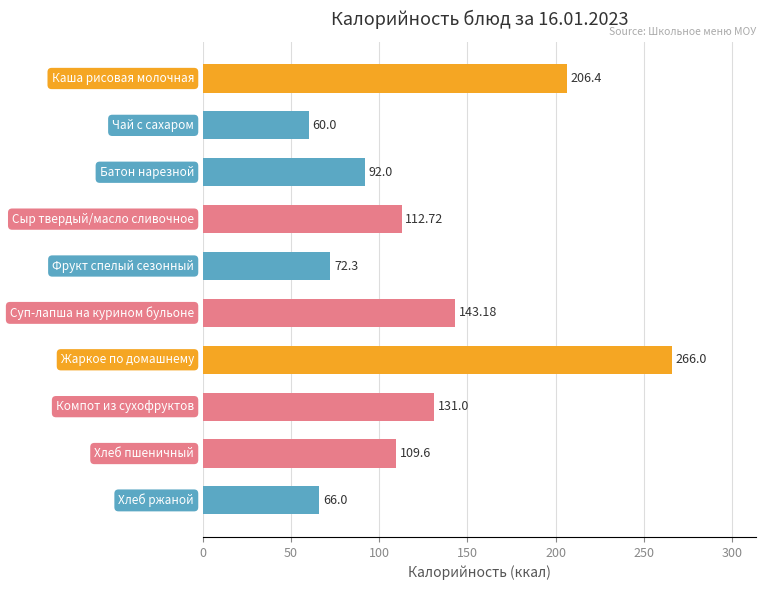

What is the difference between the second highest and second lowest values?

140.4